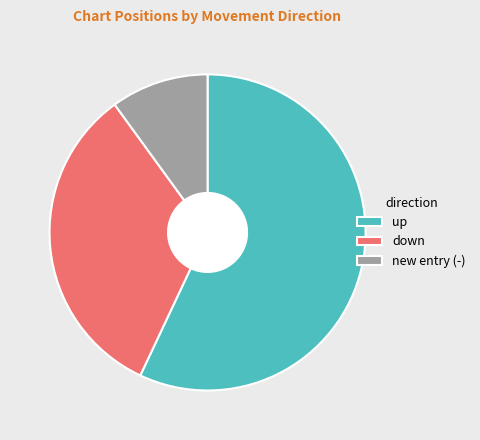

Is it true that up is 50% of the pie?

False